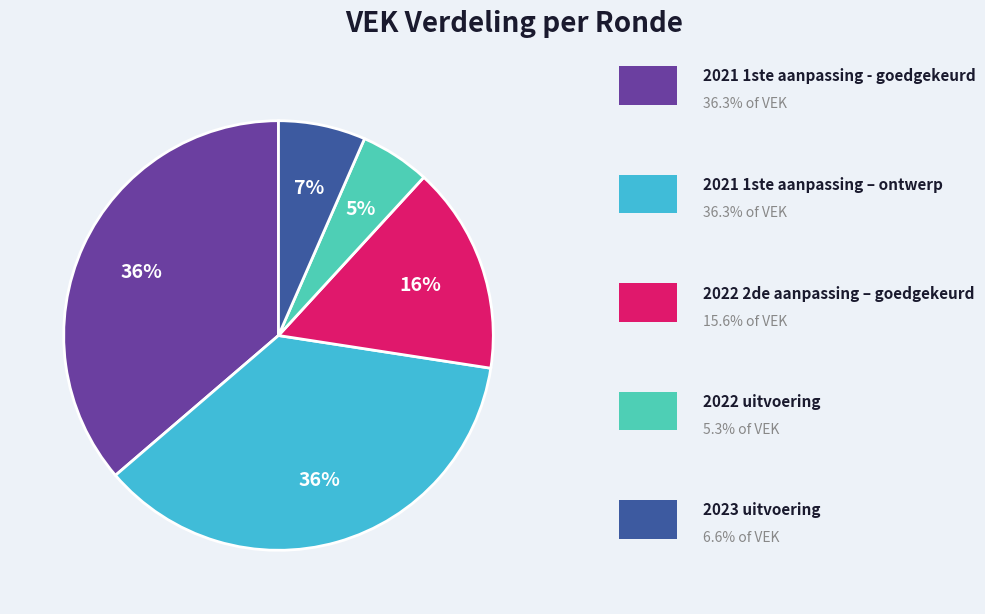

To the nearest percent, what is the average slice percentage?

20%